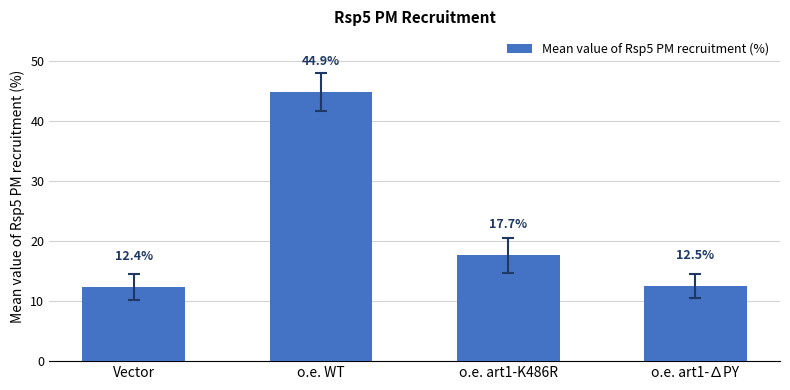

Which has a higher value, Vector or o.e. art1-∆PY?

o.e. art1-∆PY